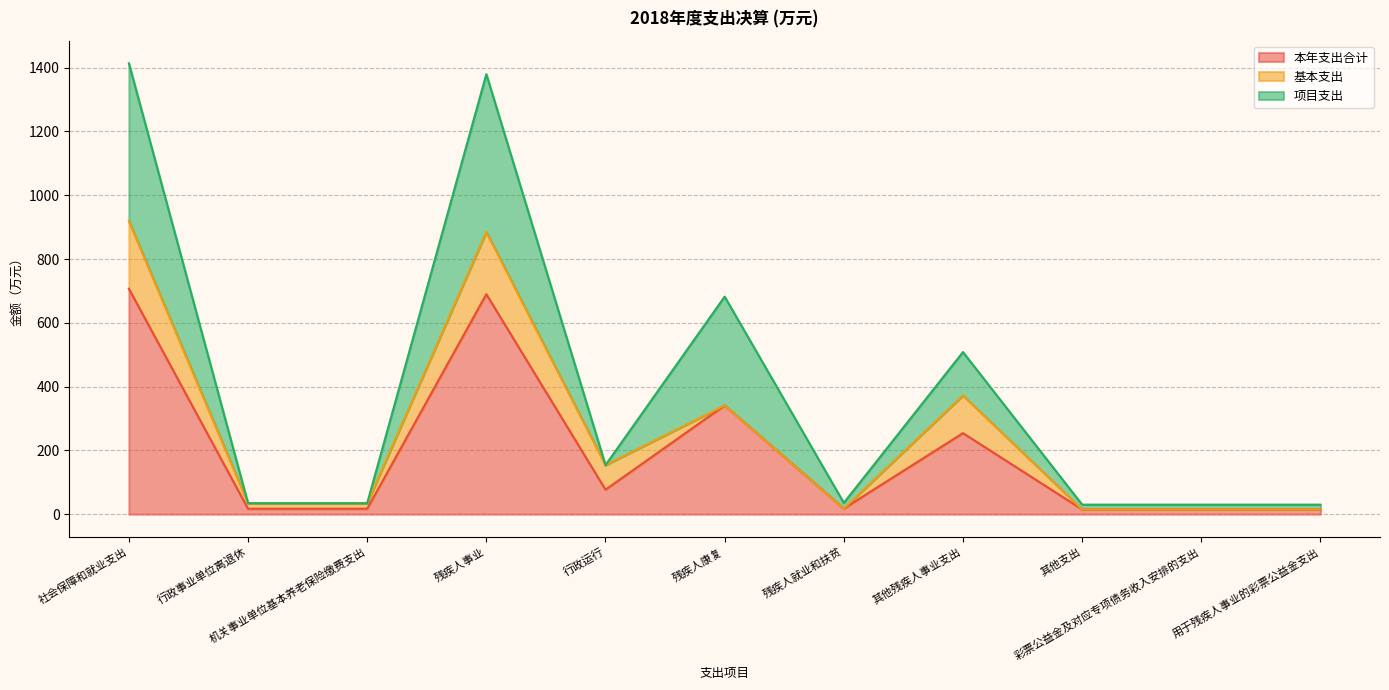

How many lines are shown in the chart?

3